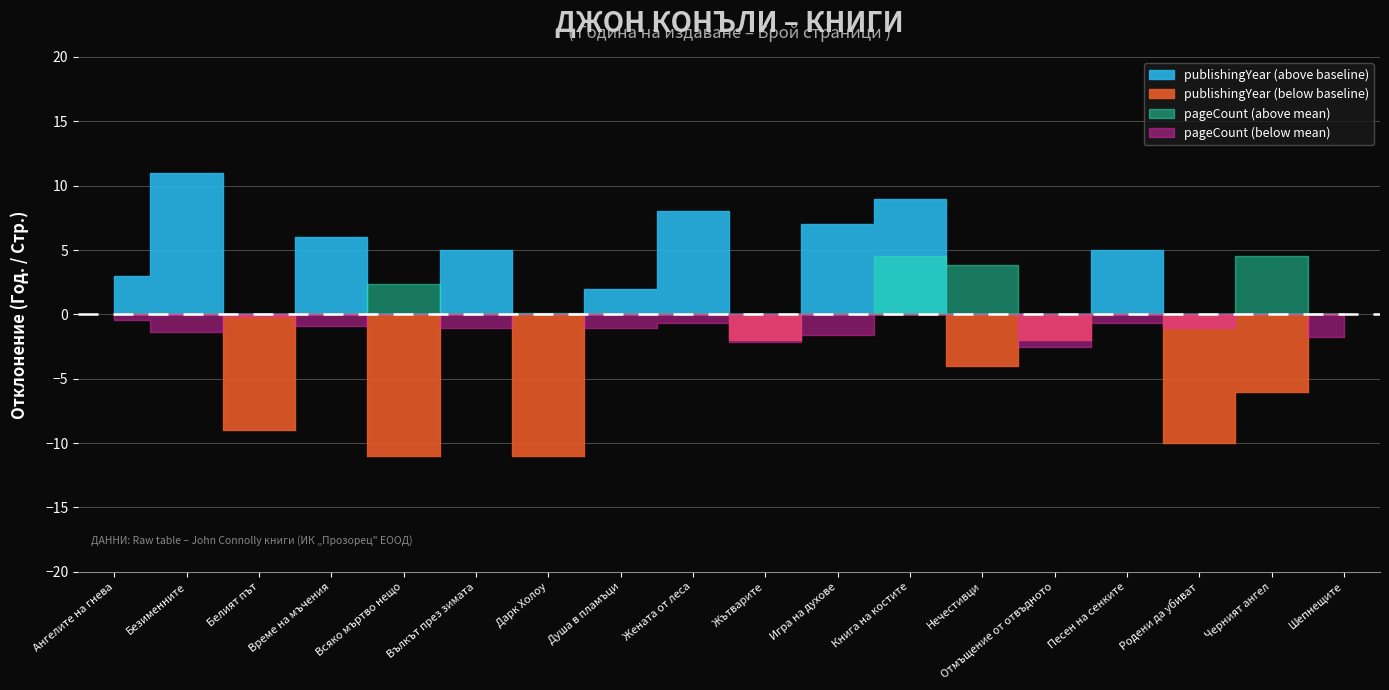

What position from the left is Вълкът през зимата?

6